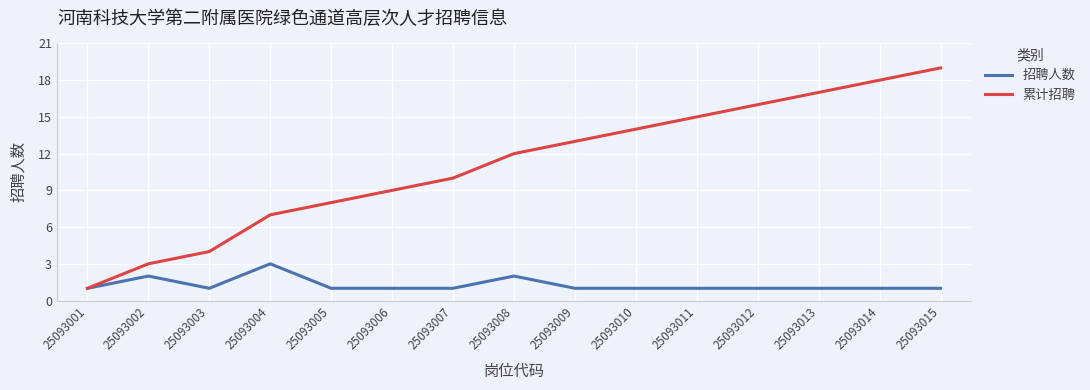

How many lines are shown in the chart?

2